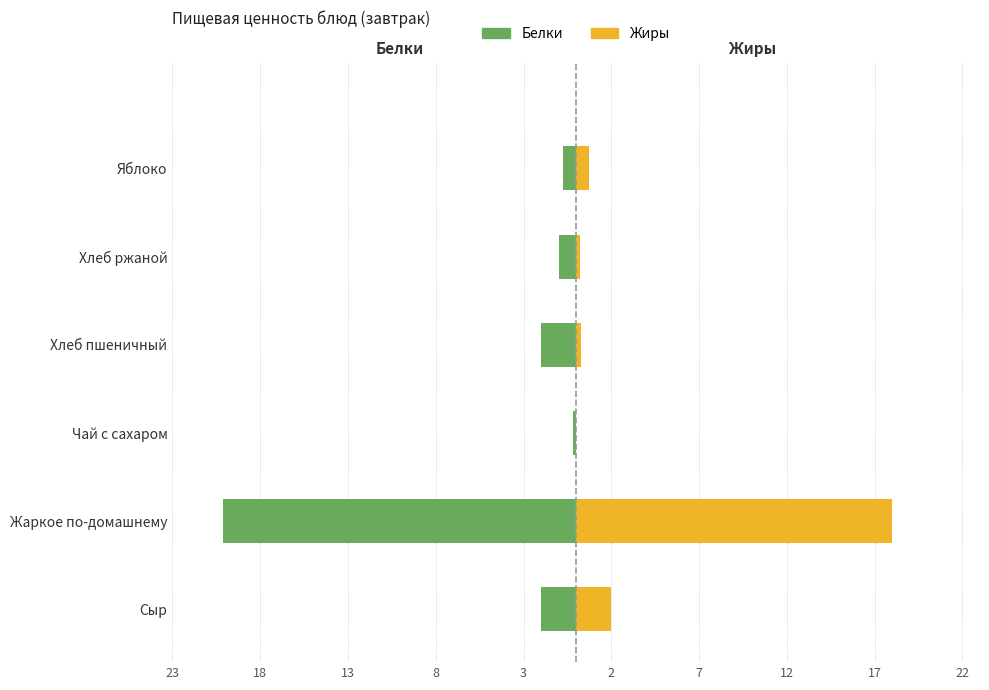

What is the value of the Жиры bar at the 1st from the left?

2.0